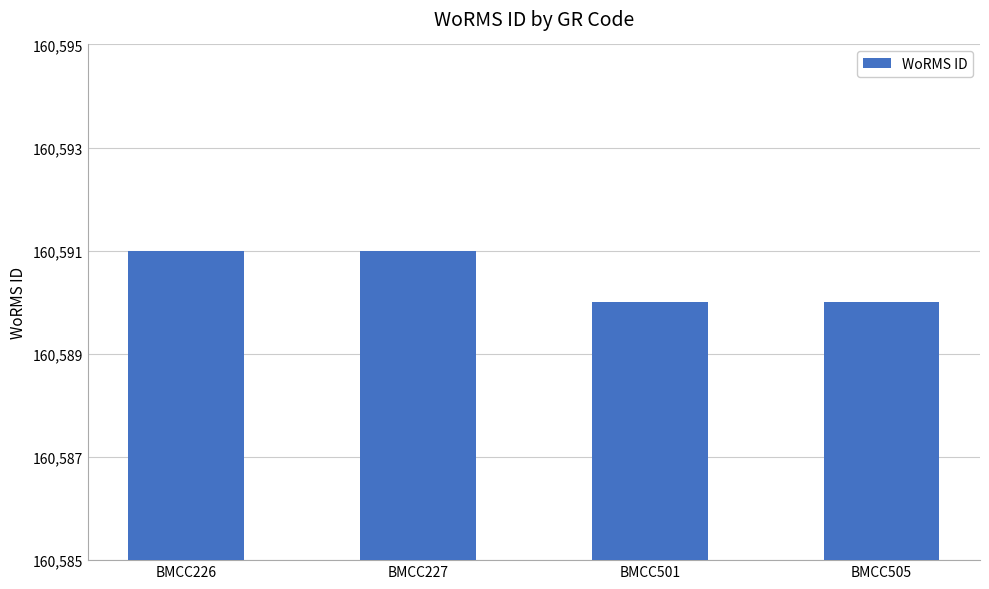

True or false: the data shows 160591 at BMCC226.

True